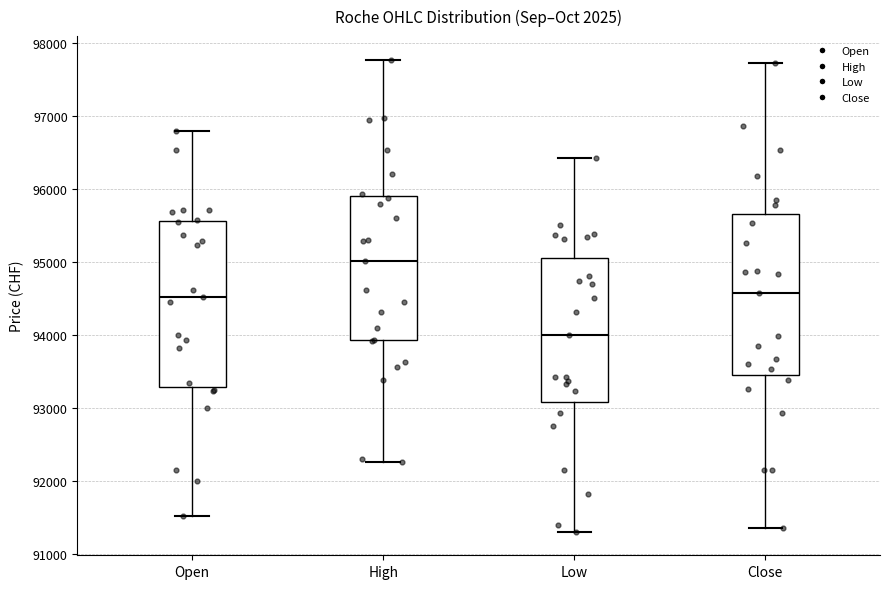

Where is the lower edge of the box for Close on the y-axis? The values are not printed on the chart, so give them approximately, as read against the axis.

93500